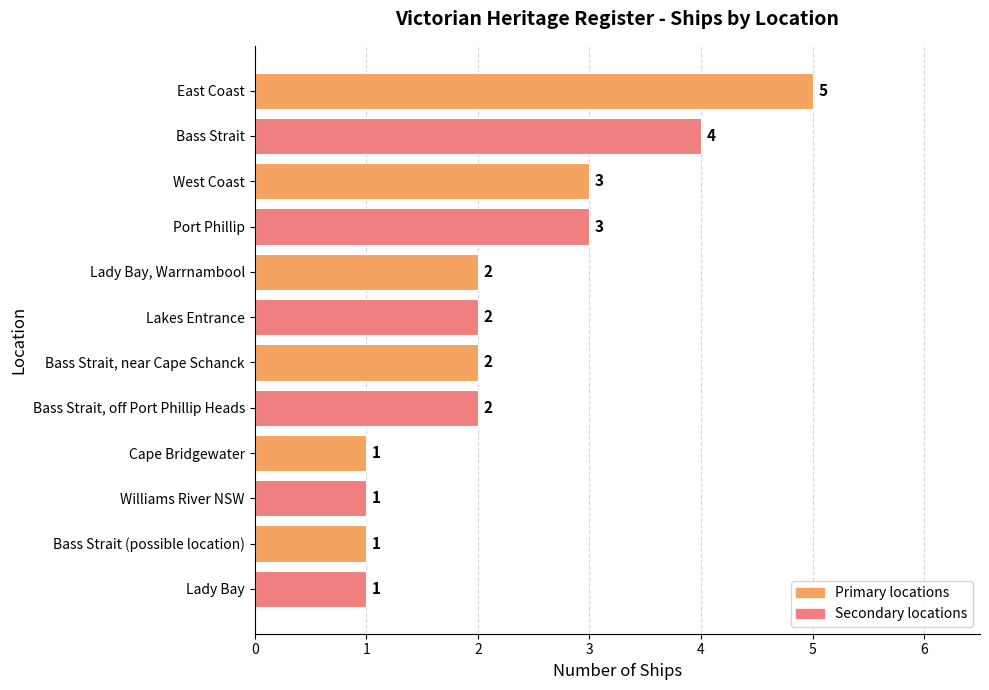

Reading top to bottom, what are all the values shown in this chart?

5	4	3	3	2	2	2	2	1	1	1	1